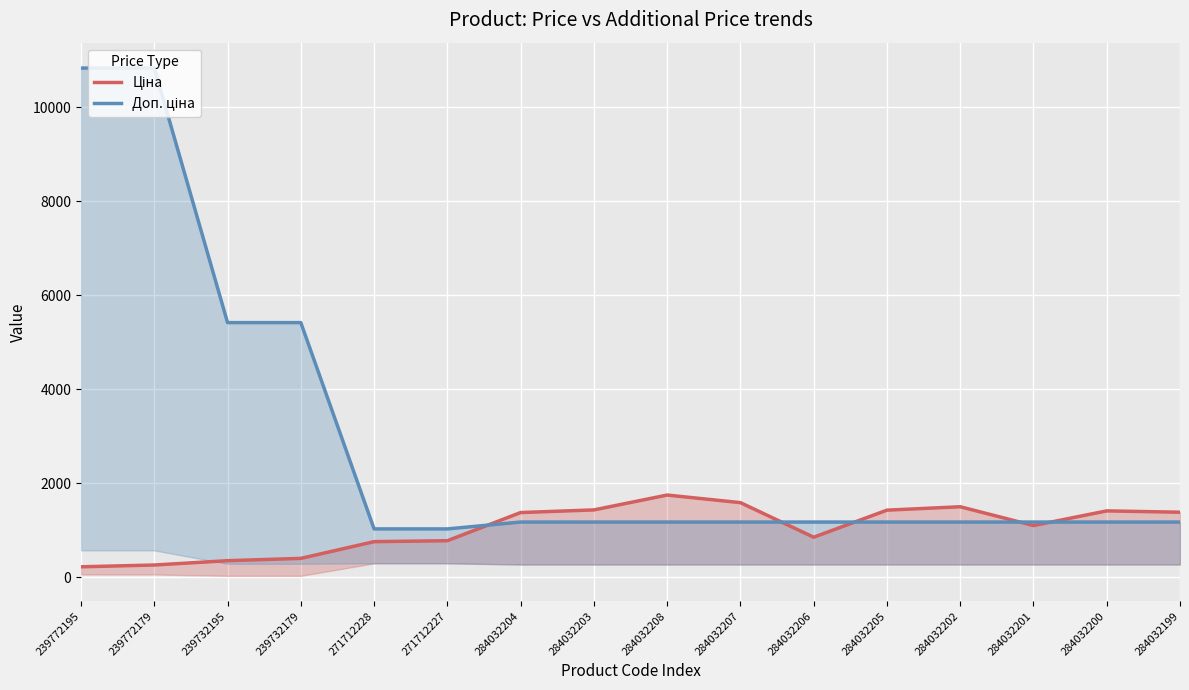

How many lines are shown in the chart?

2